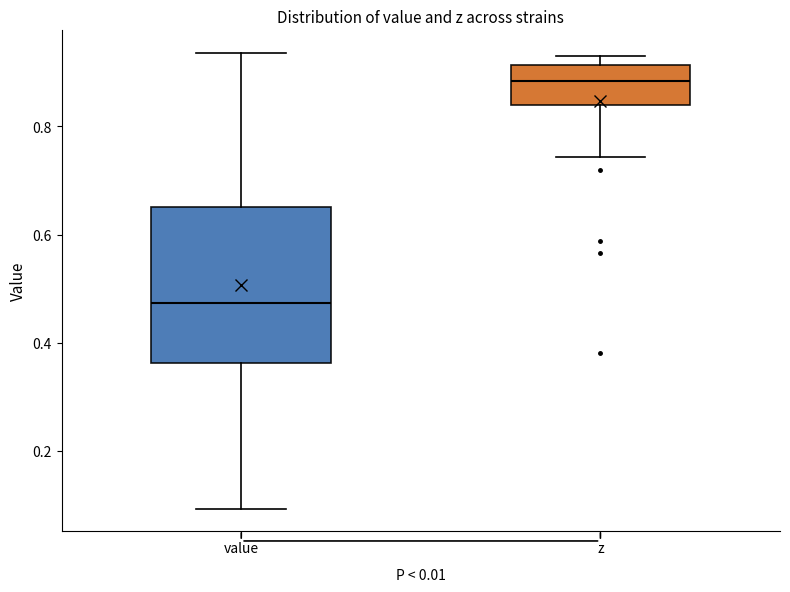

Comparing the boxes themselves (not the whiskers), which one is the tallest?

value